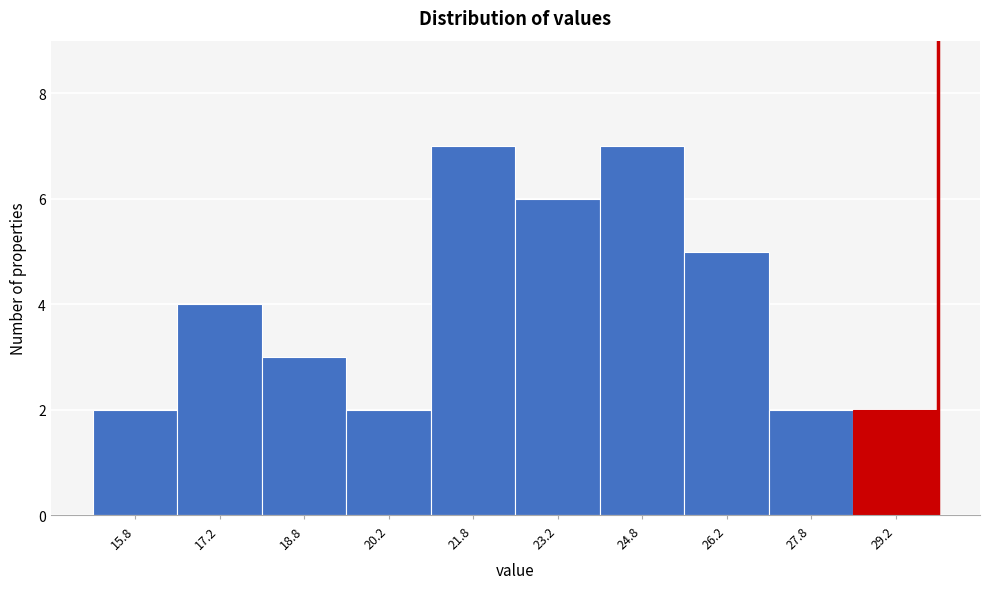

Reading left to right, list every bar in this chart as the range it spans on the x-axis followed by its height. Neither the bar edges nor the heights are printed on the chart, so give them approximately, as read against the axes.

15.0 to 16.5: 2
16.5 to 18.0: 4
18.0 to 19.5: 3
19.5 to 21.0: 2
21.0 to 22.5: 7
22.5 to 24.0: 6
24.0 to 25.5: 7
25.5 to 27.0: 5
27.0 to 28.5: 2
28.5 to 30.0: 2